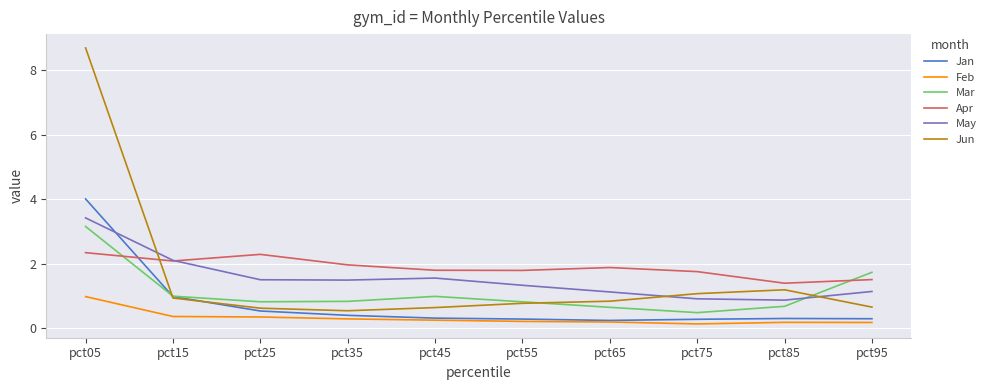

What is the approximate value of Apr at pct45?

1.8